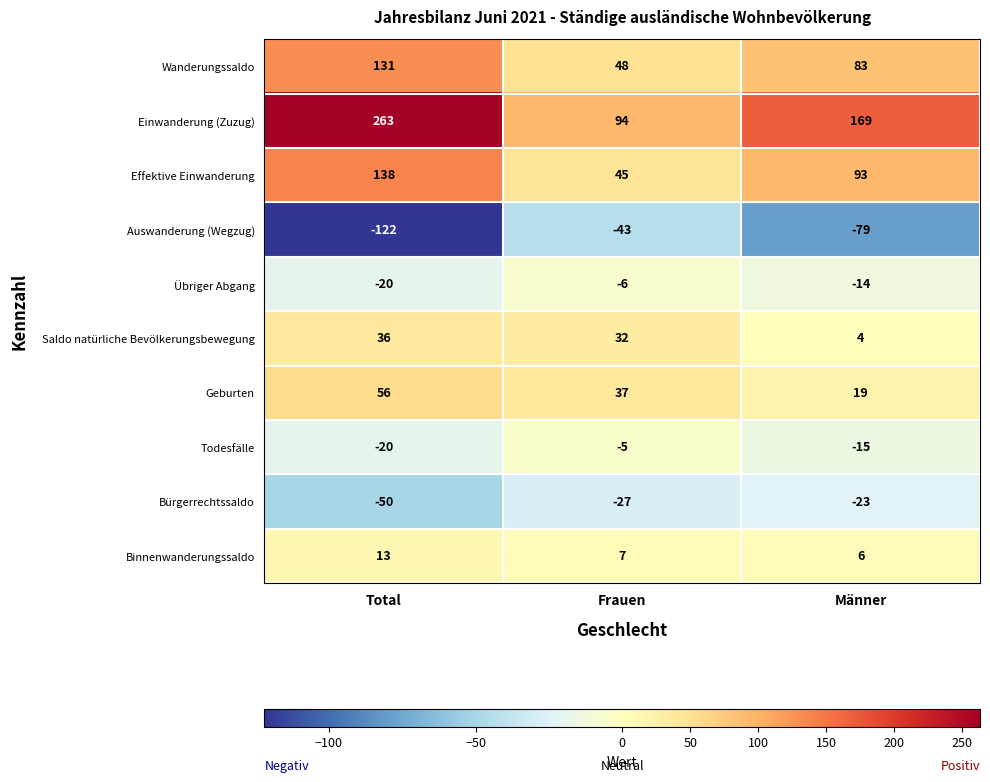

What is the highest value of the Todesfälle series?

-5